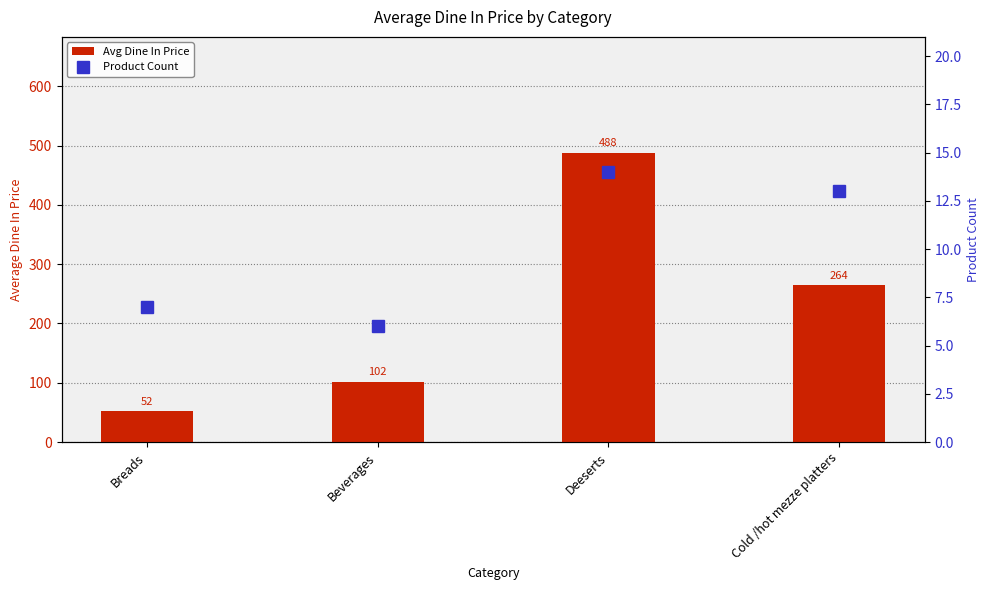

What is the average value of the Product Count series?

10.0